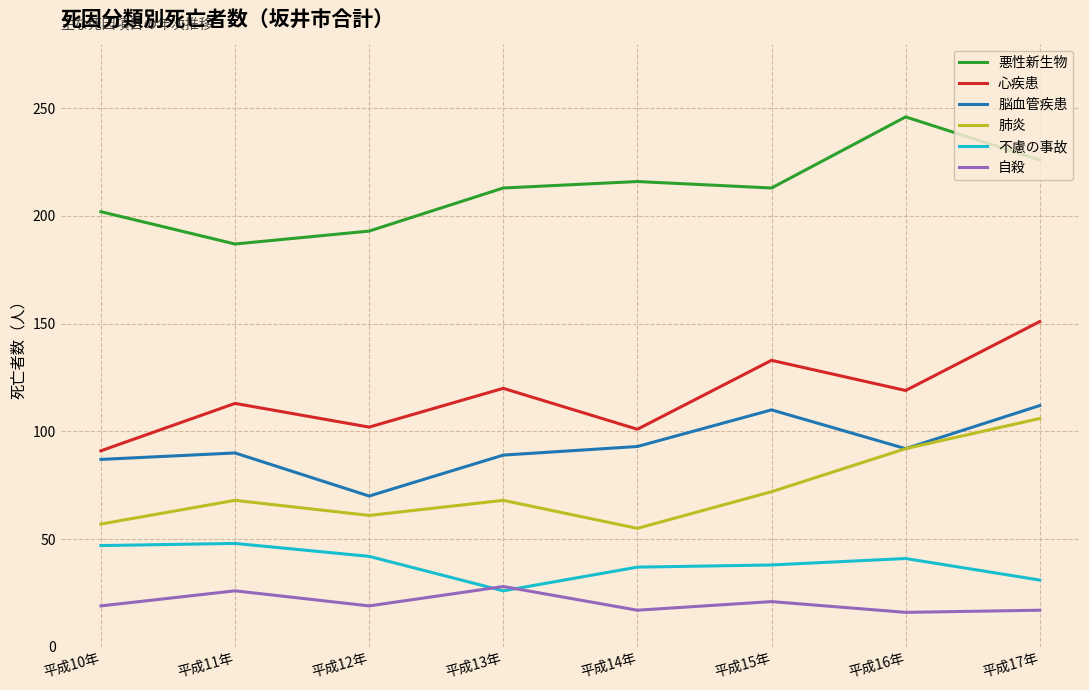

At how many categories does at least one series exceed 151?

8